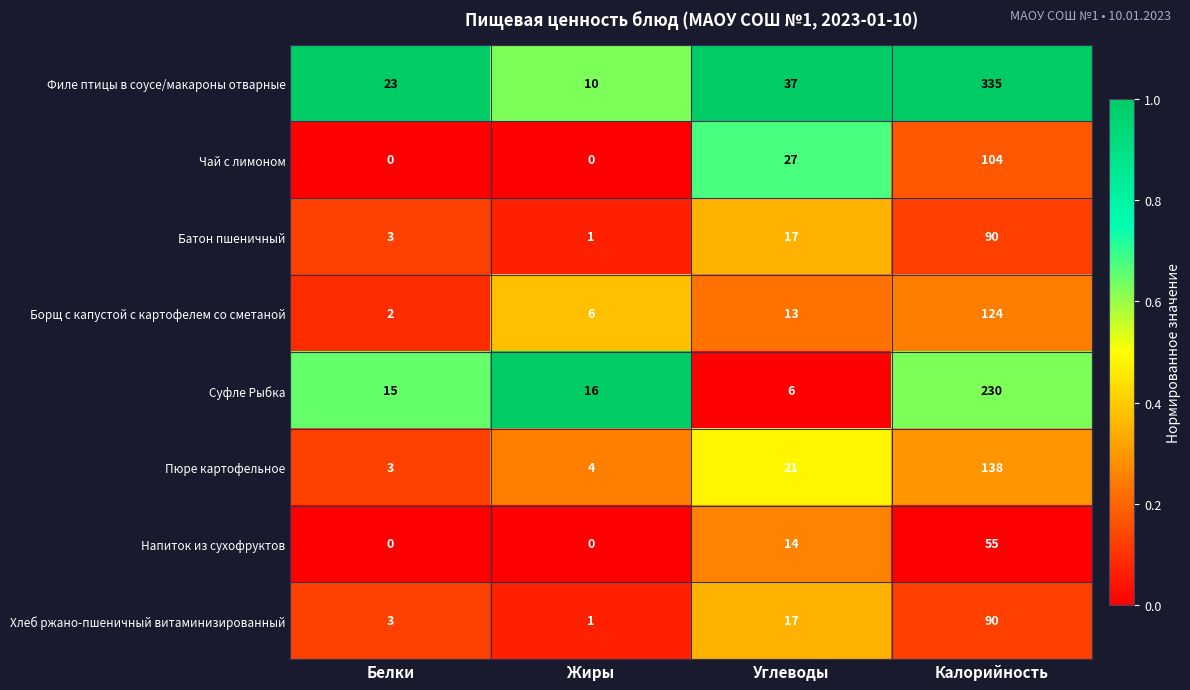

What is the maximum value shown in the chart?

335